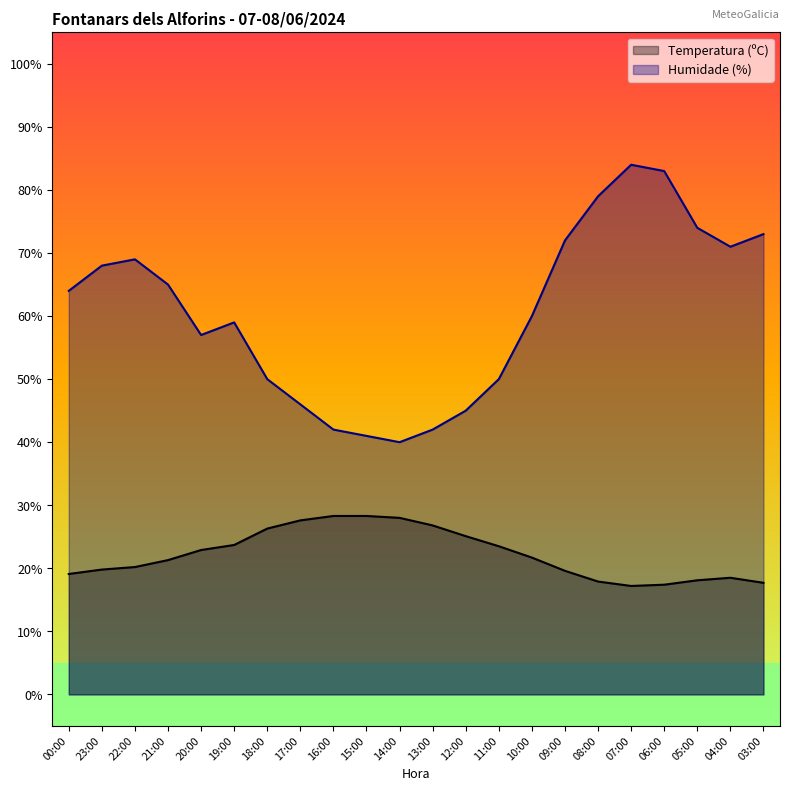

Between 19:00 and 17:00, which series saw the biggest shift?

Humidade (%)